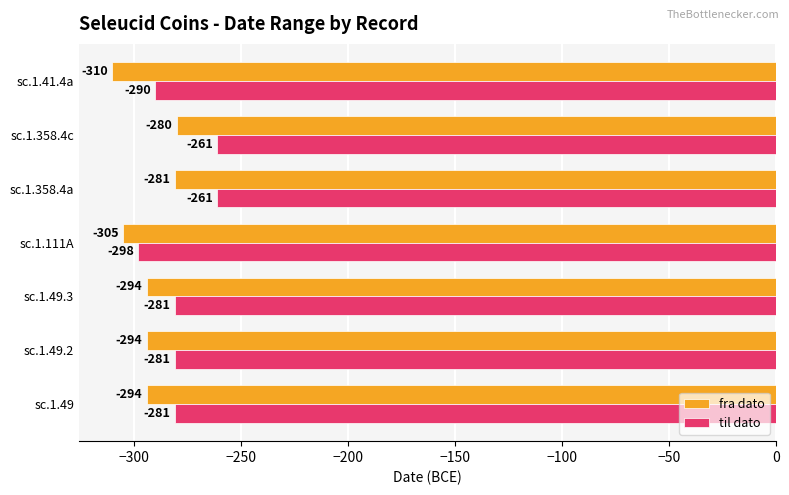

What is the average value of the til dato series?

-279